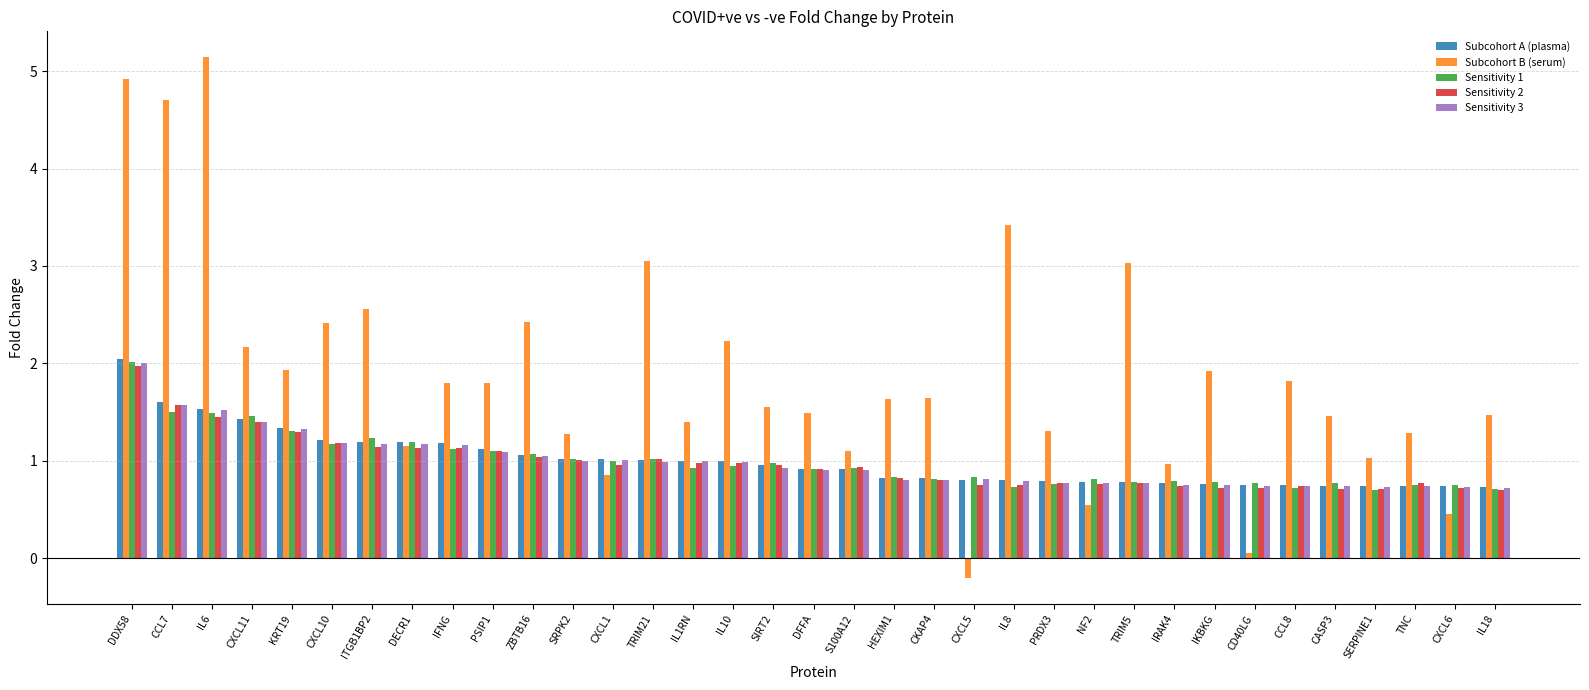

How many bars are there in total?

175